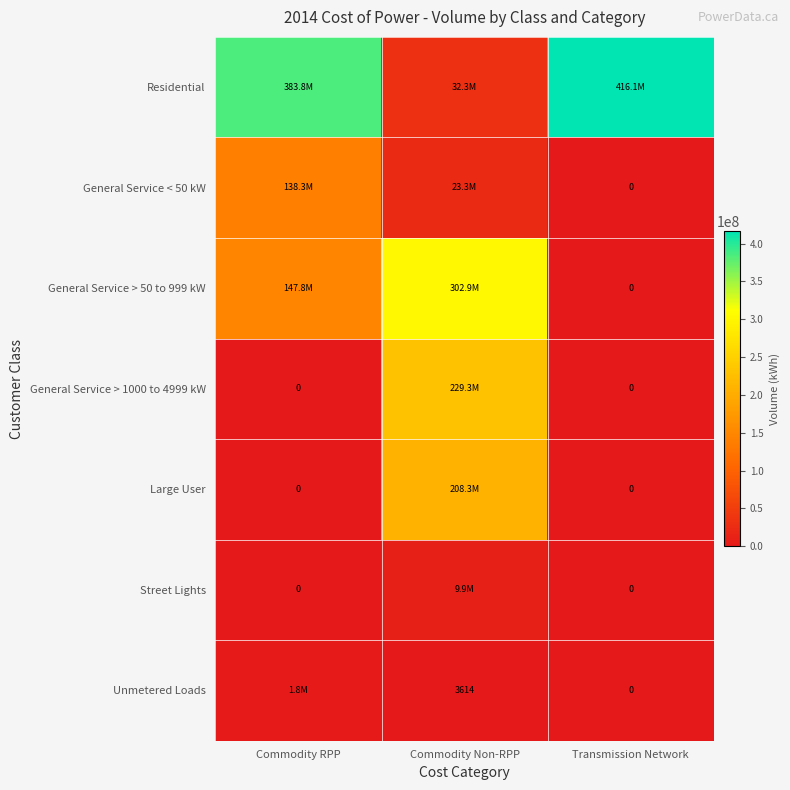

Which series has the largest total across all categories?

Residential